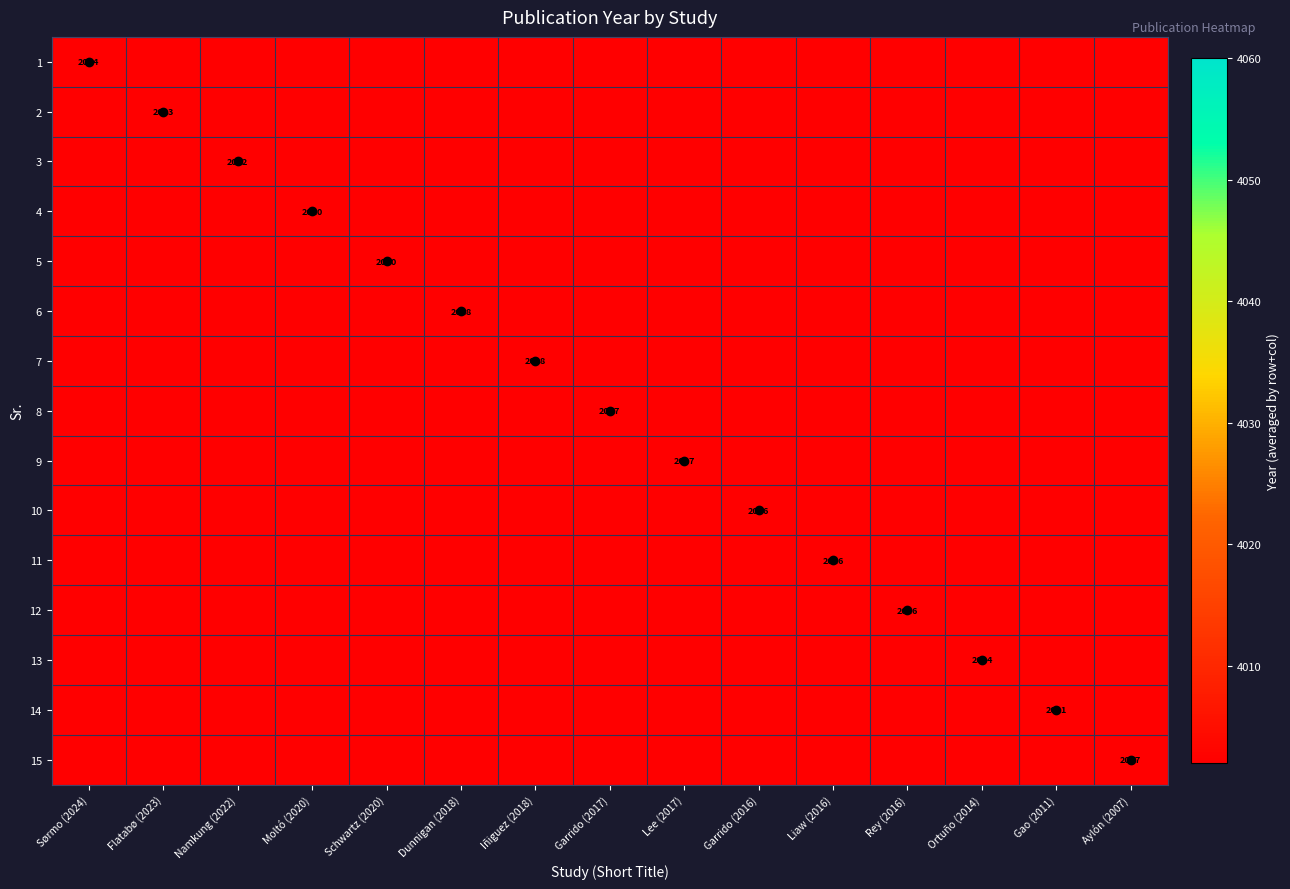

Is the value of 3 at Iñiguez (2018) greater than the value of 11 at Ortuño (2014)?

Yes